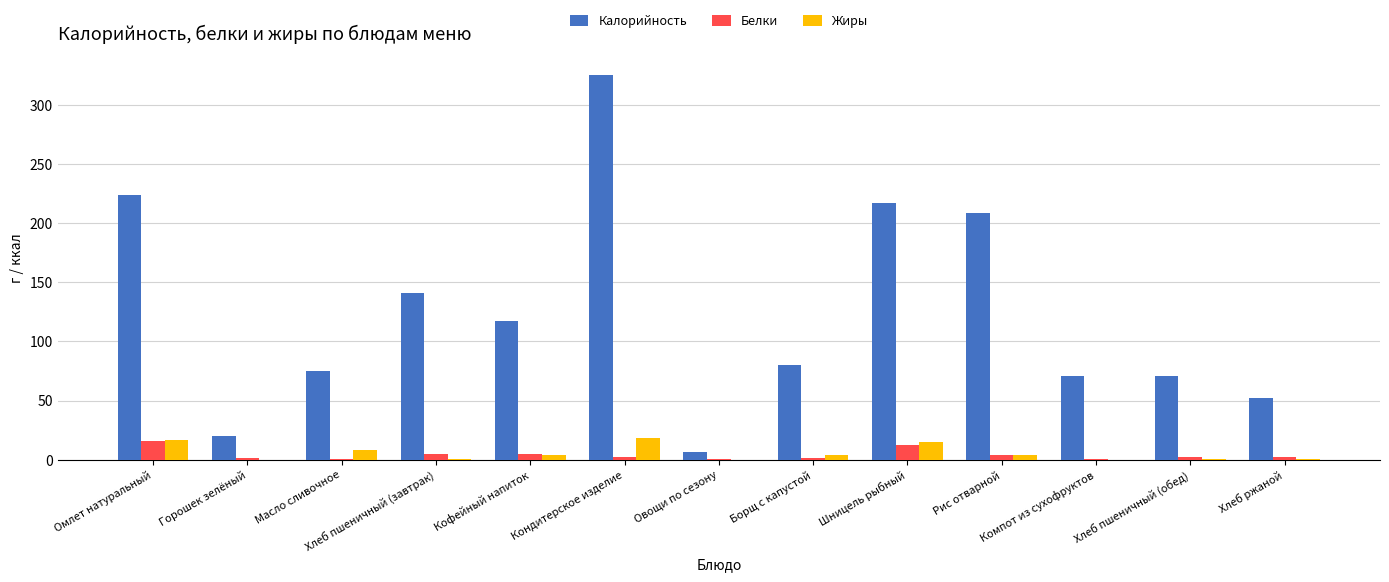

Where does the Калорийность series first go above 80?

Омлет натуральный